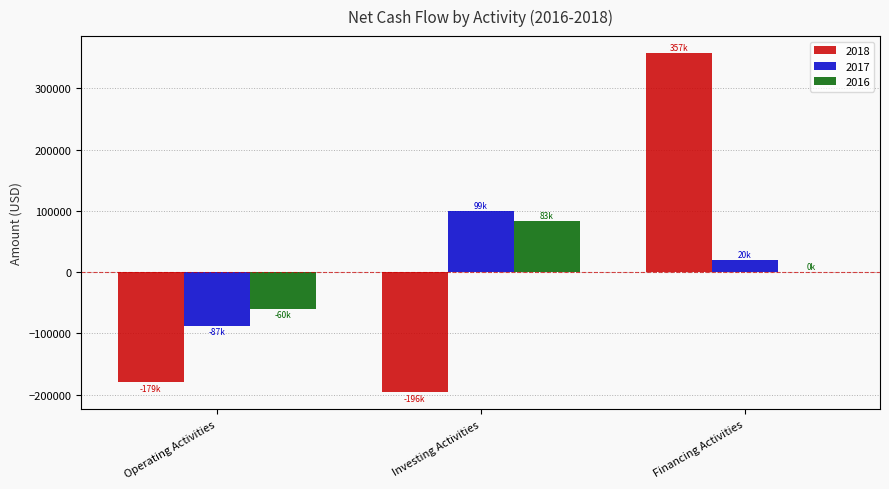

What is the sum of all 2018 values?

-18525